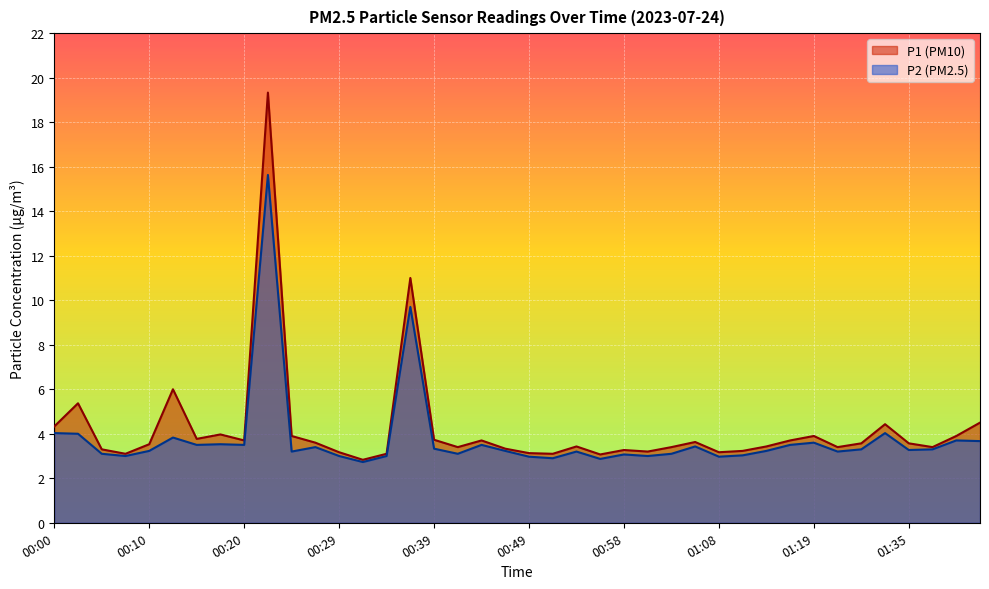

The P2 series shows 5.3 at 01:03. True or false?

False